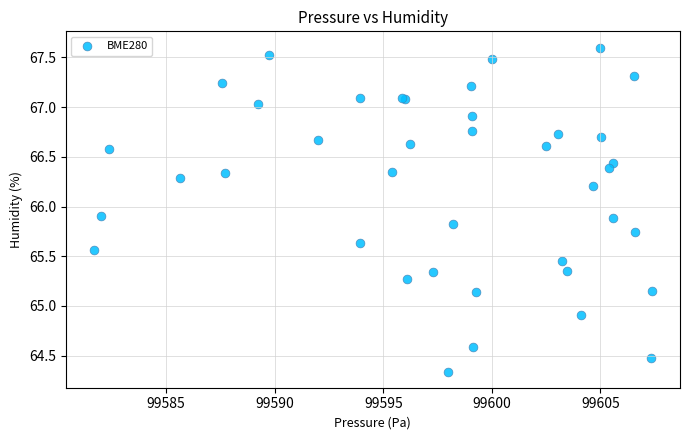

What Y value in the scatter plot is closest to 65?

64.9